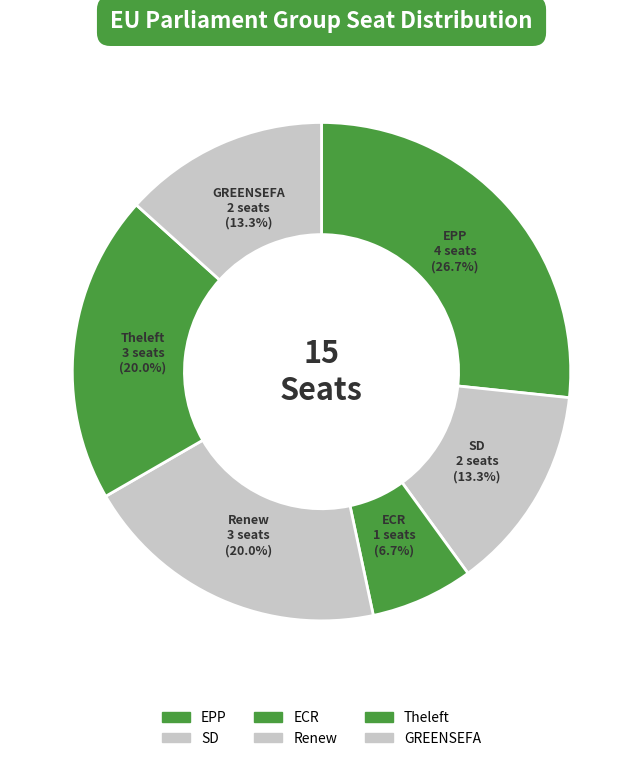

Is there a majority slice in this chart?

No